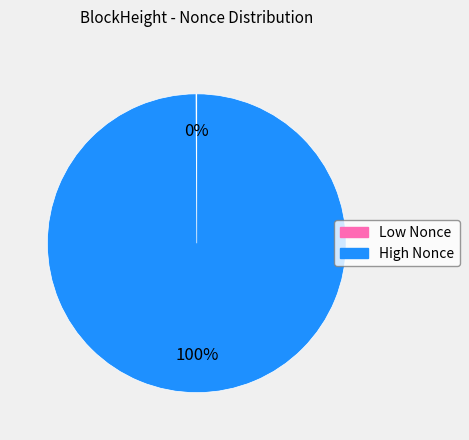

Is there a majority slice in this chart?

Yes